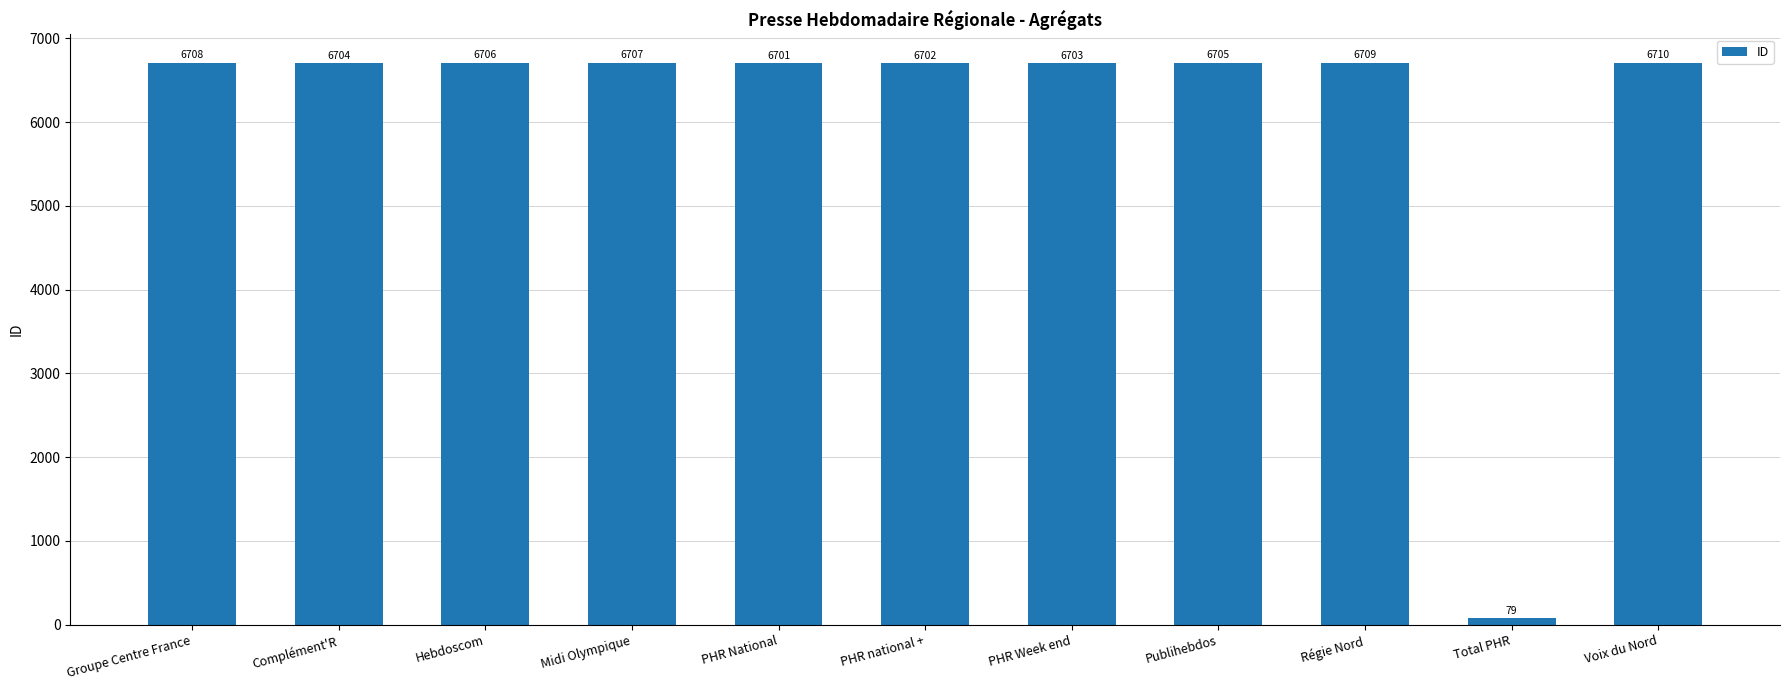

How many data points are less than 6705?

5